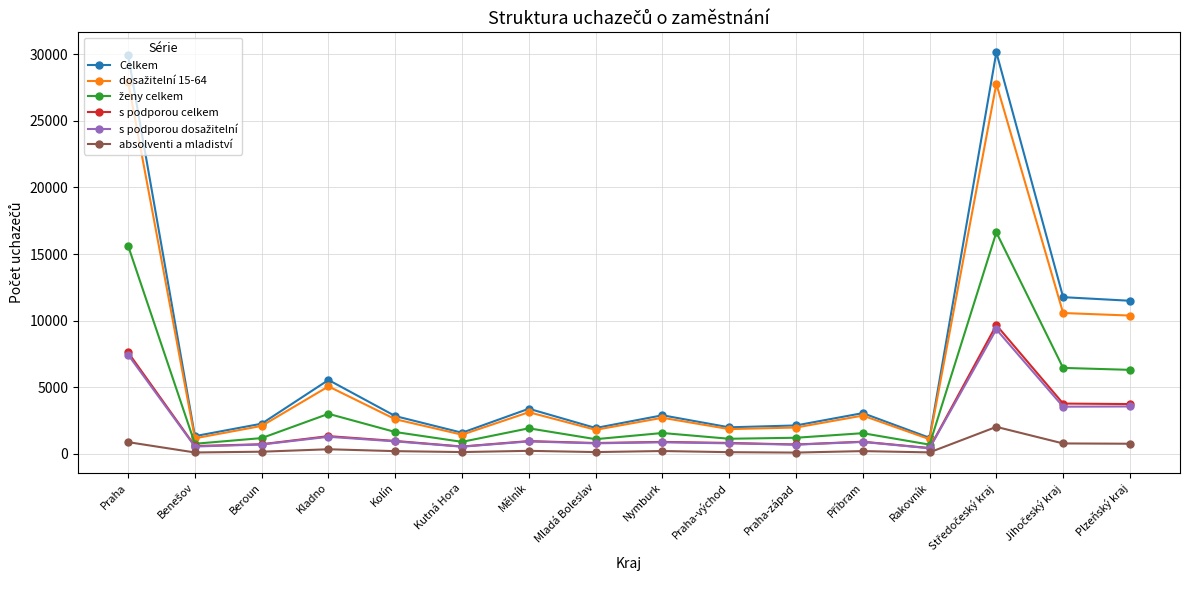

The value of Celkem at Mladá Boleslav is 938. True or false?

False